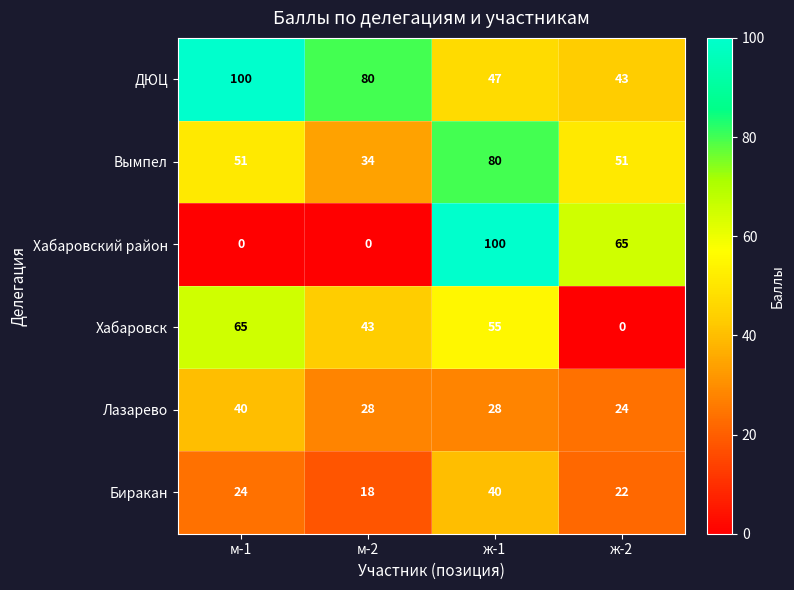

At which label does Хабаровский район first exceed 65?

ж-1